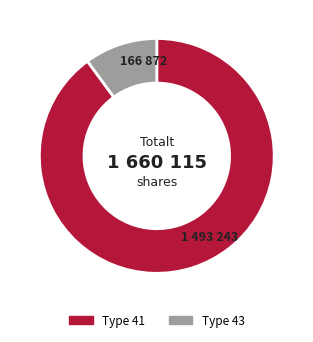

Is the sum of Type 41 and Type 43 greater than half?

Yes